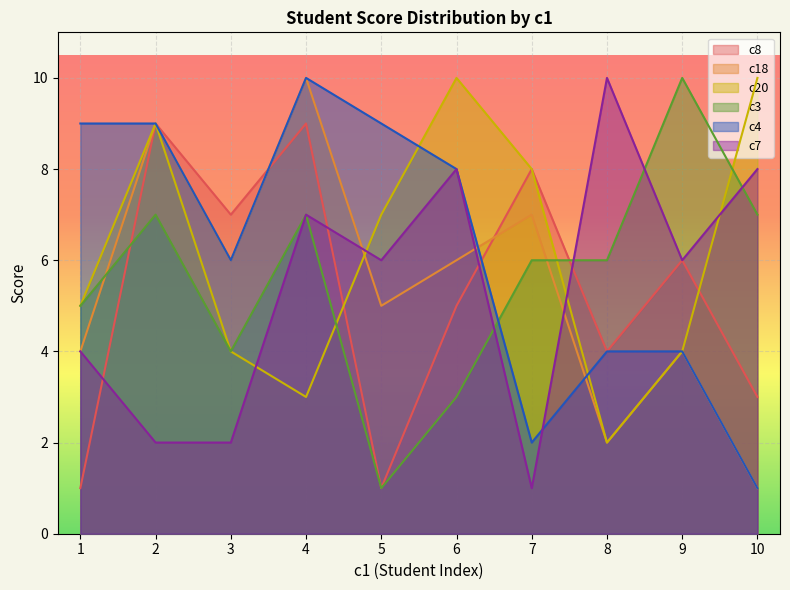

How many data points in c3 are above 6?

4